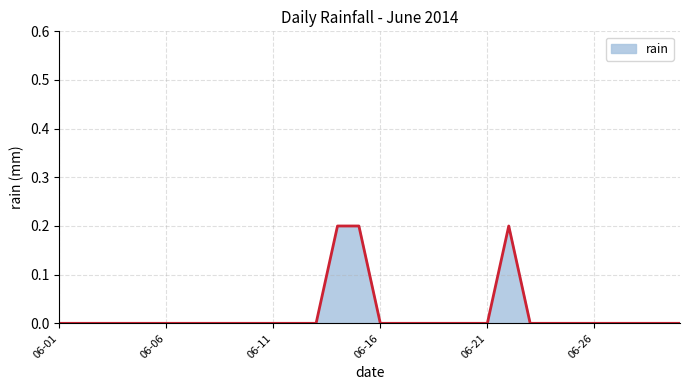

What is the greatest value displayed?

0.2